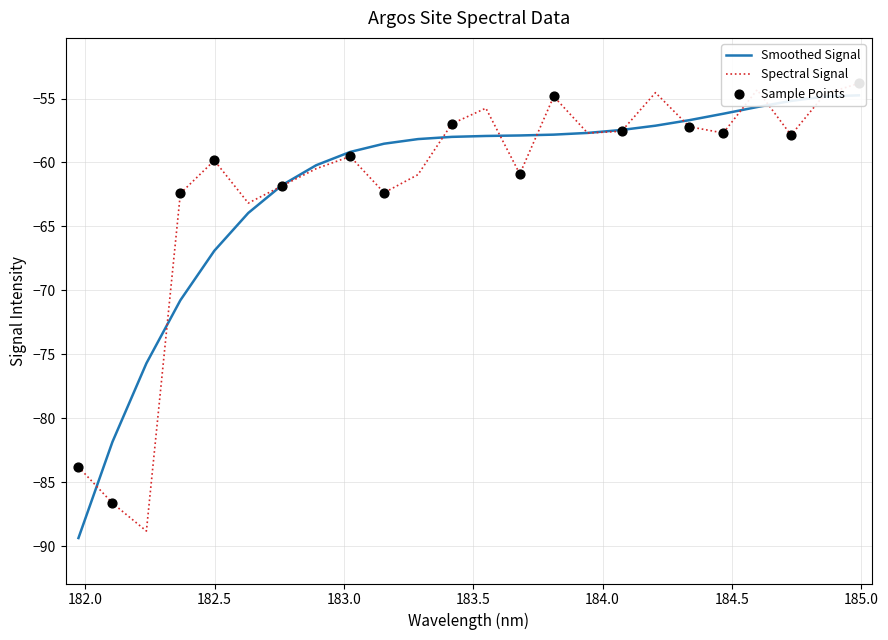

Which has a higher value, 181.9732053322 or 183.0238743082?

183.0238743082